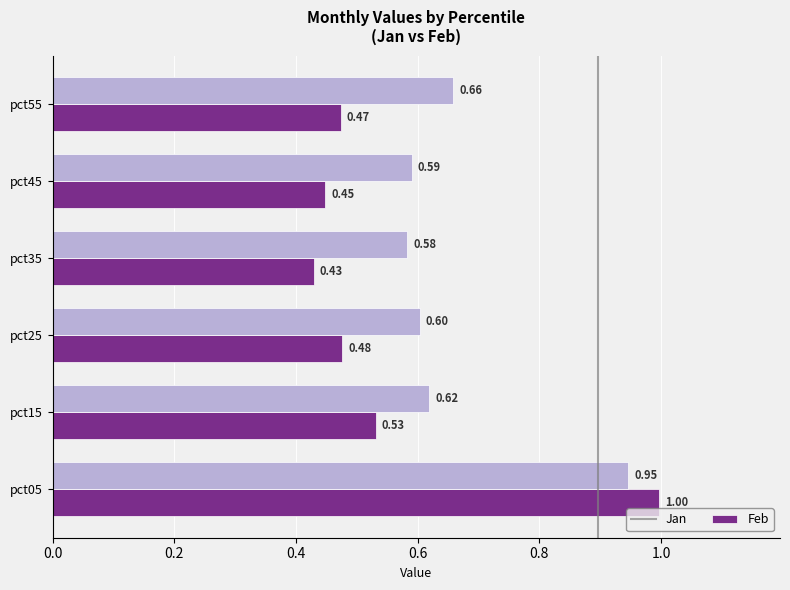

How many series are shown in this chart?

2